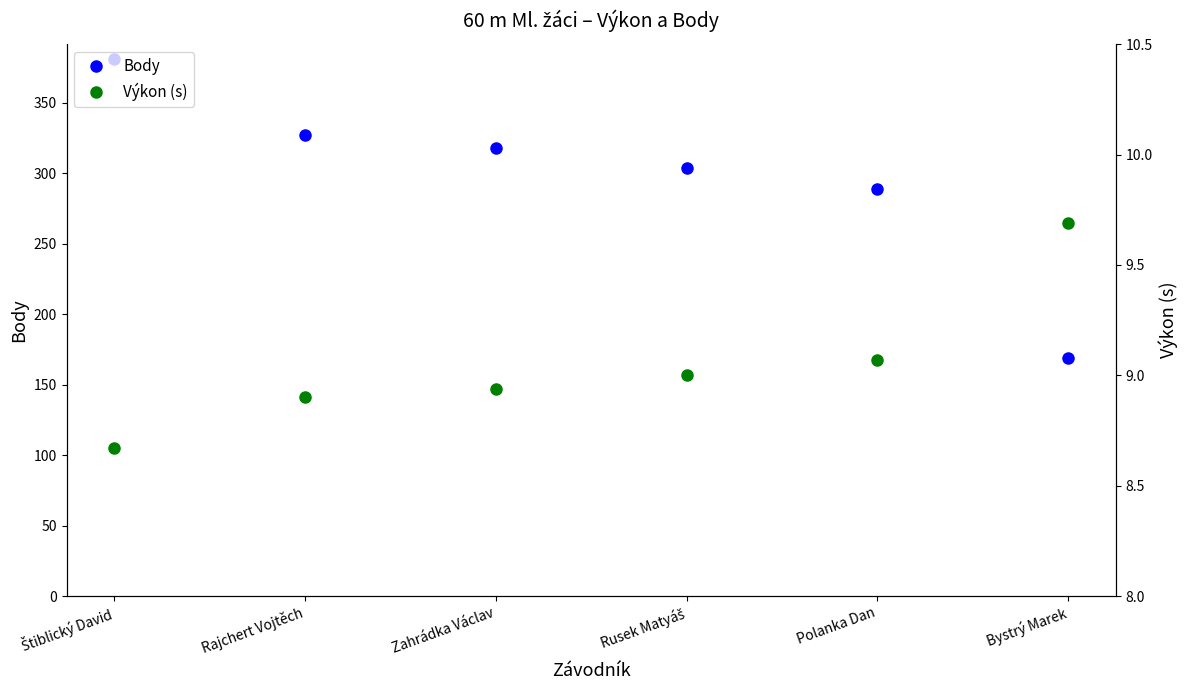

True or false: Výkon (s) has a value of 4.5 at Polanka Dan.

False